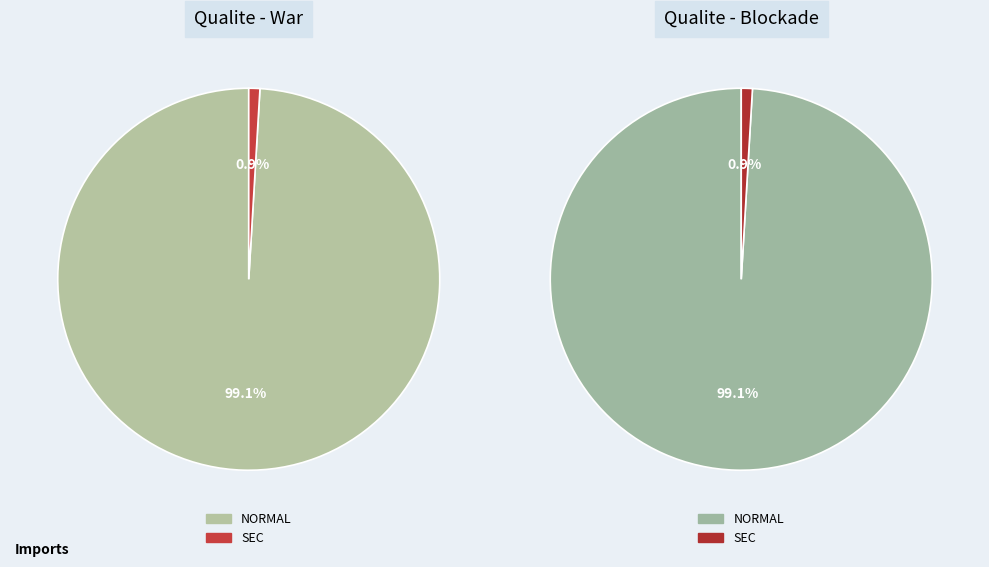

To the nearest percent, what is the combined percentage of NORMAL and SEC?

100%